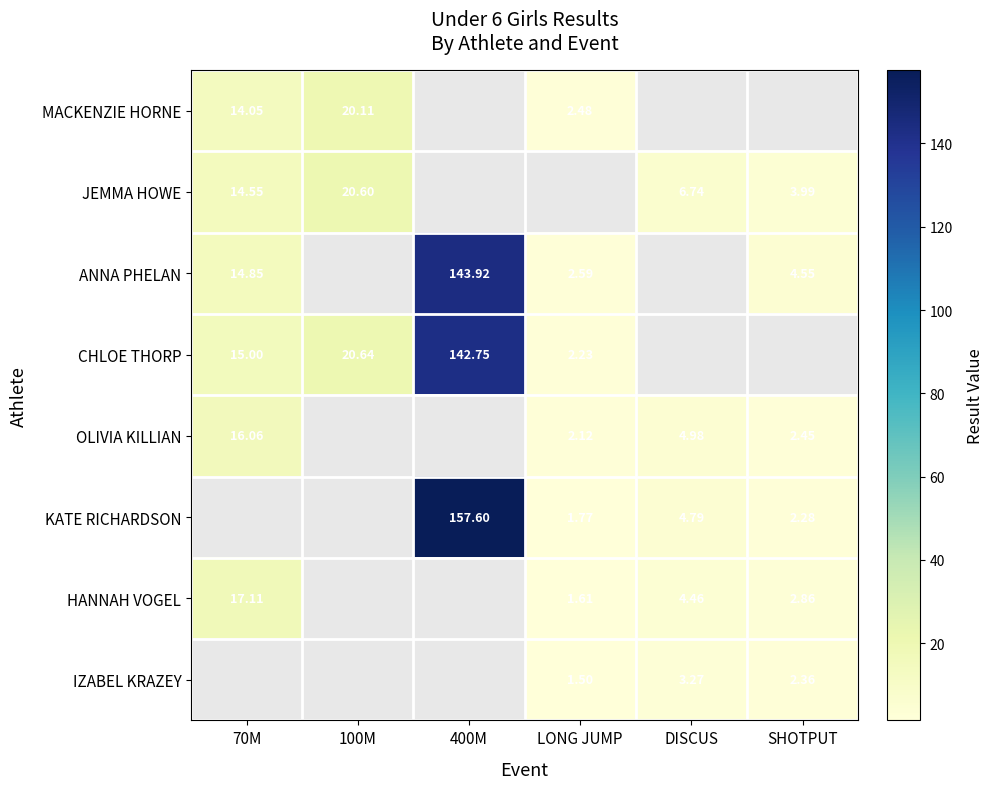

What is the smallest value displayed?

1.5